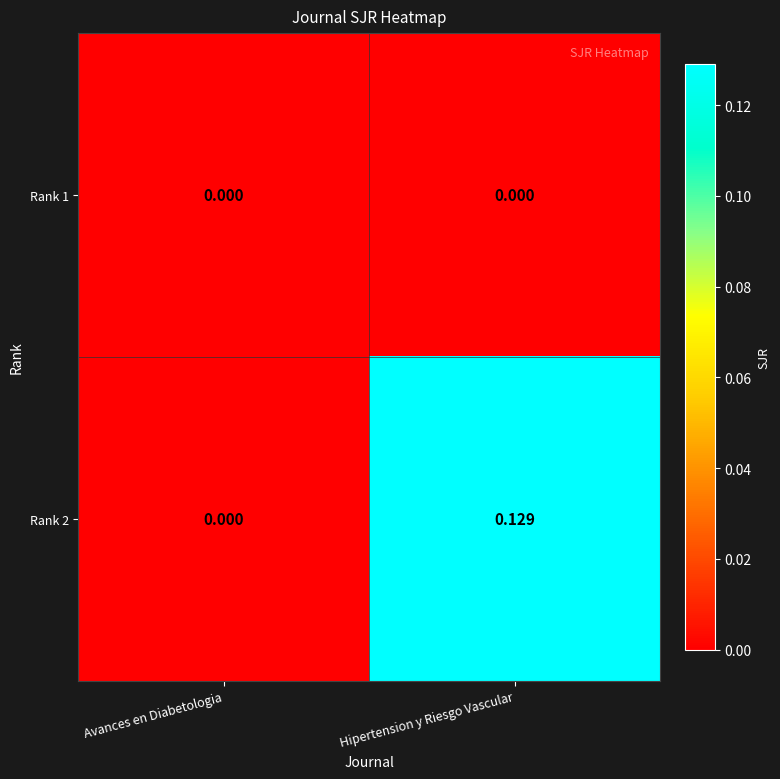

List the labels in order of Rank 2 value, largest first.

Hipertension y Riesgo Vascular, Avances en Diabetologia